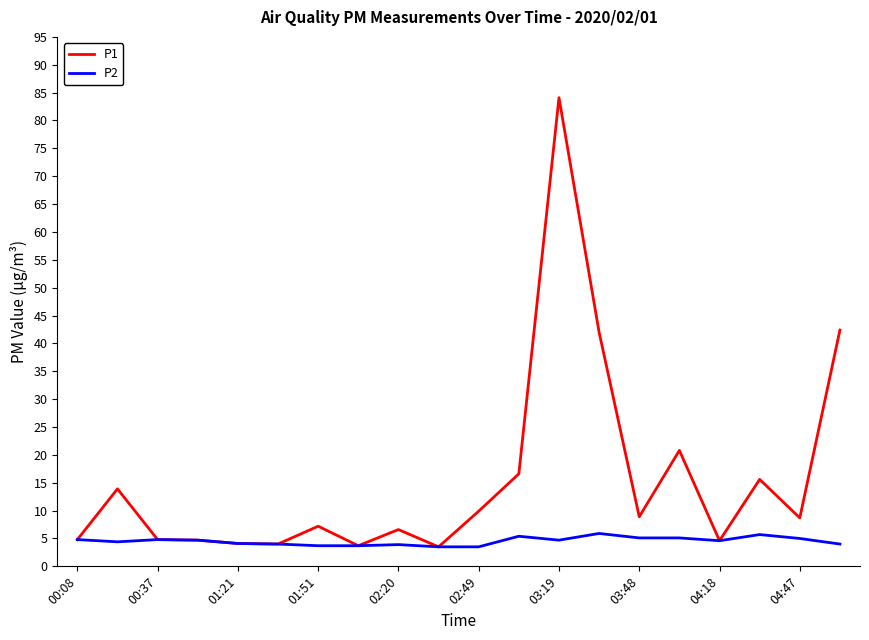

What is the greatest value displayed?

84.1